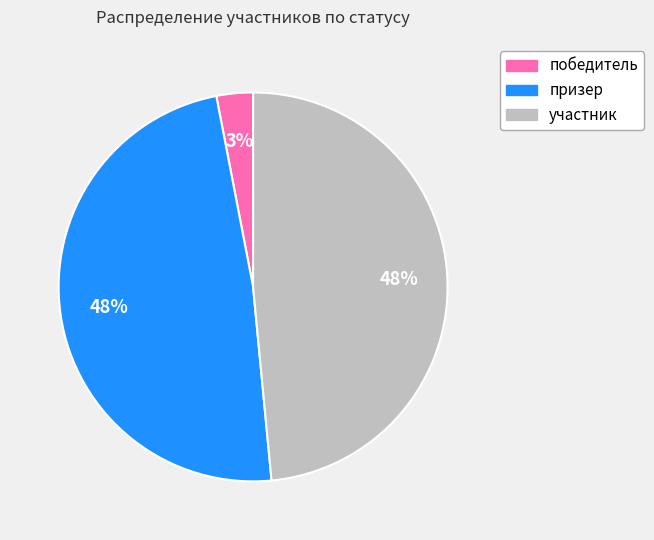

Does any single category account for the majority?

No